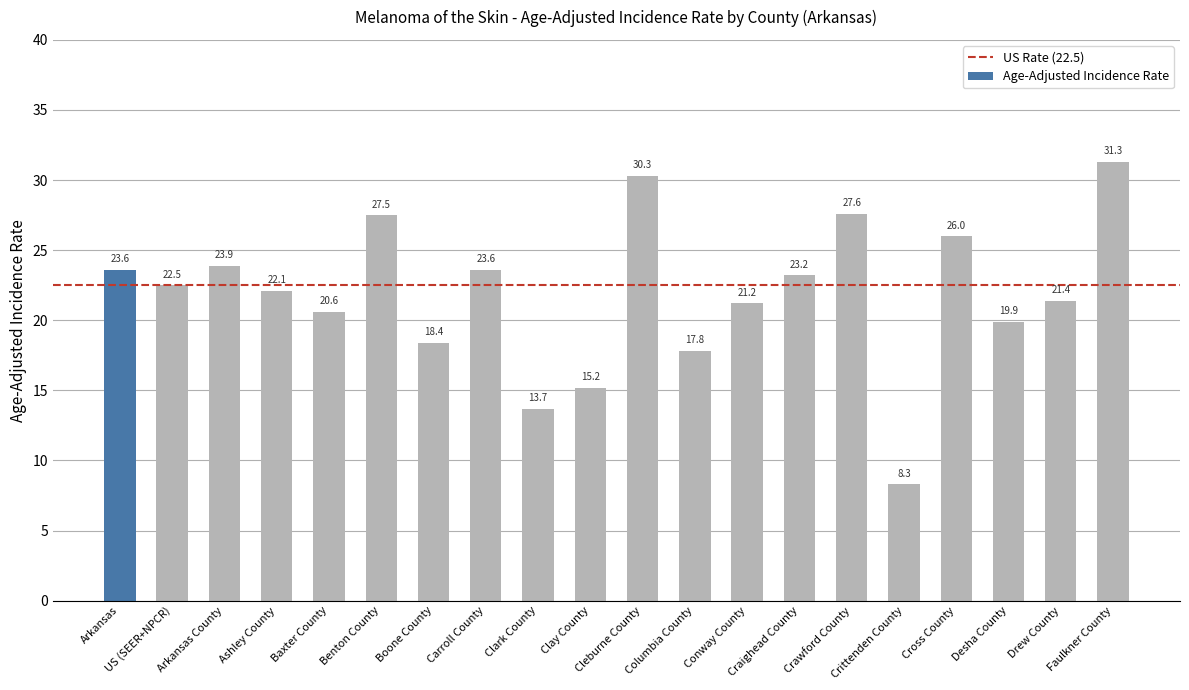

Reading left to right, extract all data points from this chart.

Arkansas=23.6	US (SEER+NPCR)=22.5	Arkansas County=23.9	Ashley County=22.1	Baxter County=20.6	Benton County=27.5	Boone County=18.4	Carroll County=23.6	Clark County=13.7	Clay County=15.2	Cleburne County=30.3	Columbia County=17.8	Conway County=21.2	Craighead County=23.2	Crawford County=27.6	Crittenden County=8.3	Cross County=26.0	Desha County=19.9	Drew County=21.4	Faulkner County=31.3